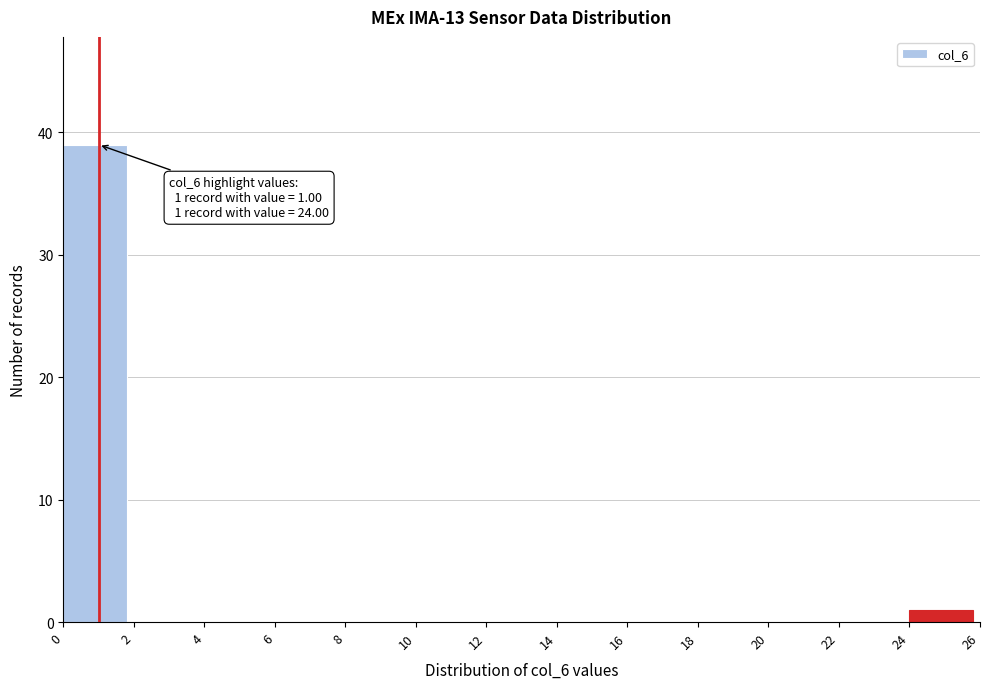

Which range on the x-axis has the tallest bar?

0 to 2